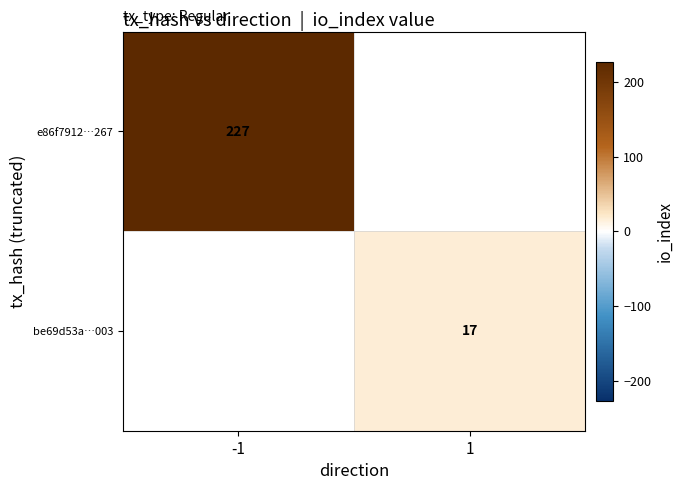

The value of e86f7912…267 at -1 is 150.5. True or false?

False